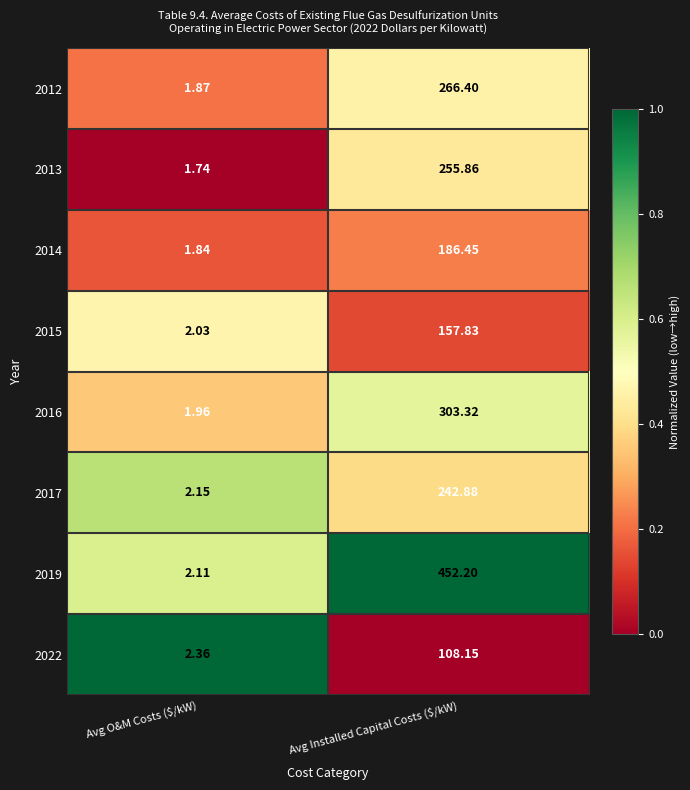

At which label does 2015 first exceed 157?

Avg Installed Capital Costs ($/kW)